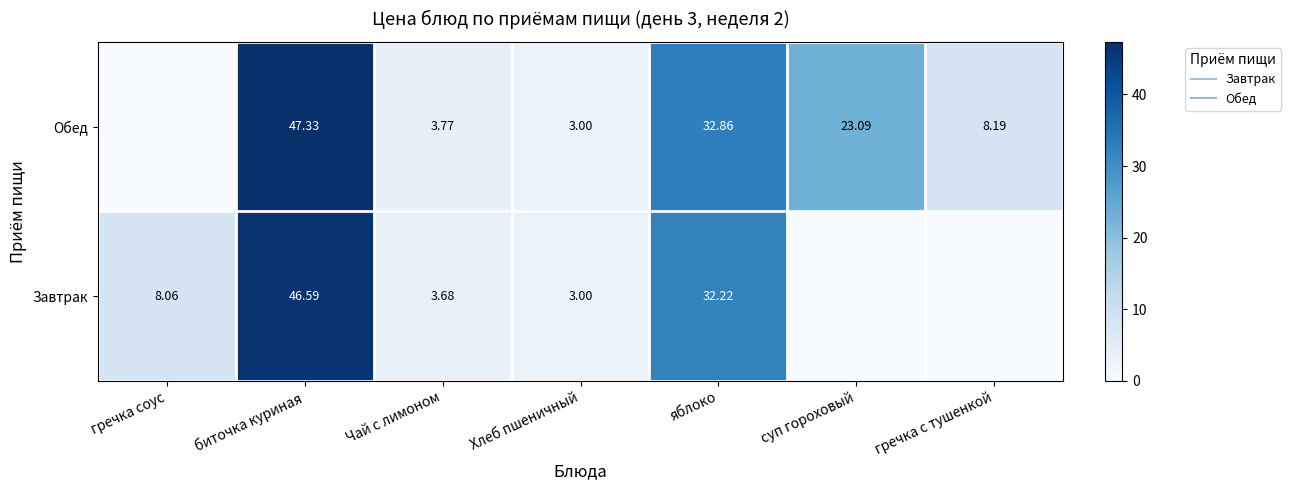

How many categories are shown in the chart?

7